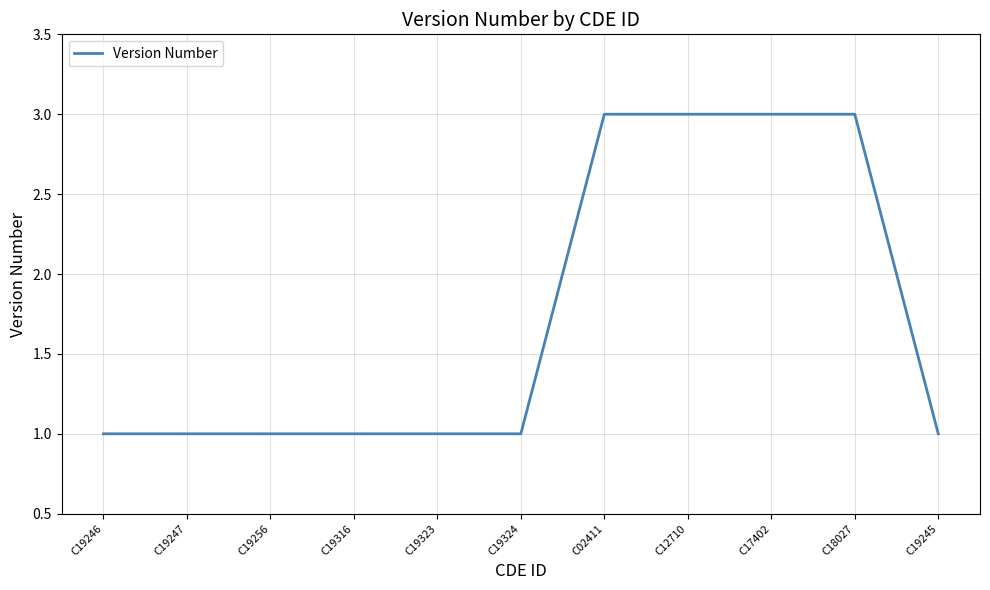

Is it true that the value at C19316 is 1?

True